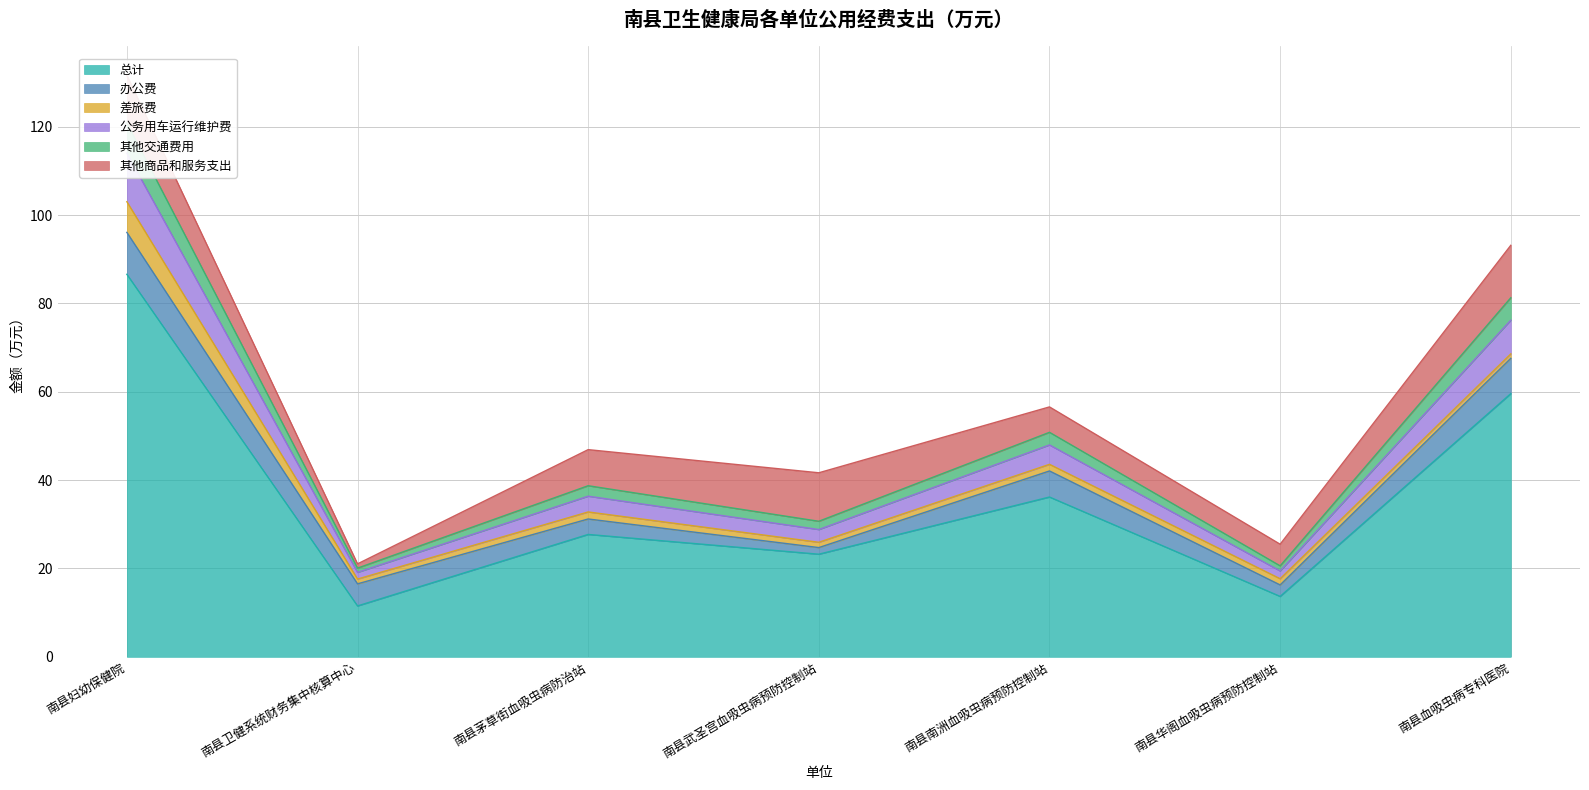

The value of 总计 at 南县血吸虫病专科医院 is 59.6. True or false?

True